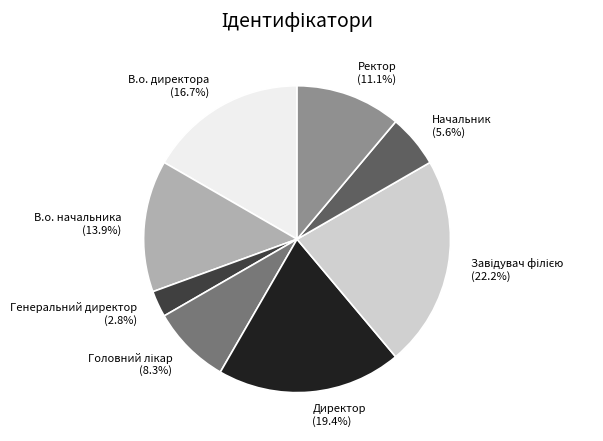

Is there any slice that represents more than half of the pie?

No